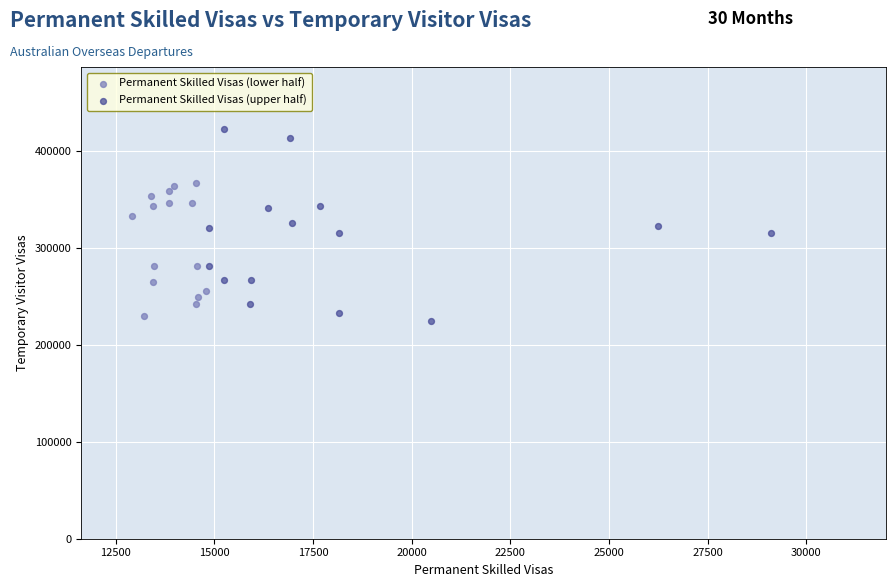

Which series has the largest Y range (max minus min)?

Permanent Skilled Visas (upper half)